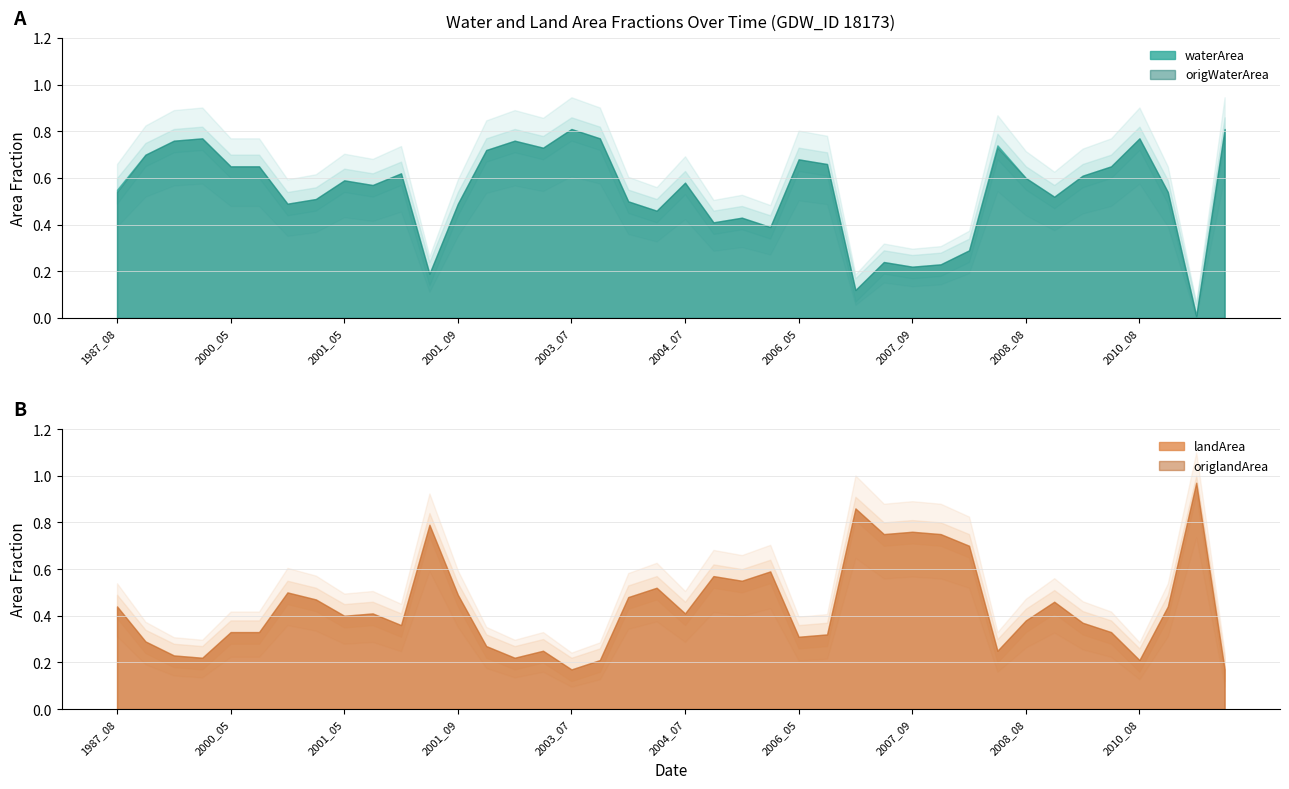

What value does the landArea series have at 2005_08?

0.6